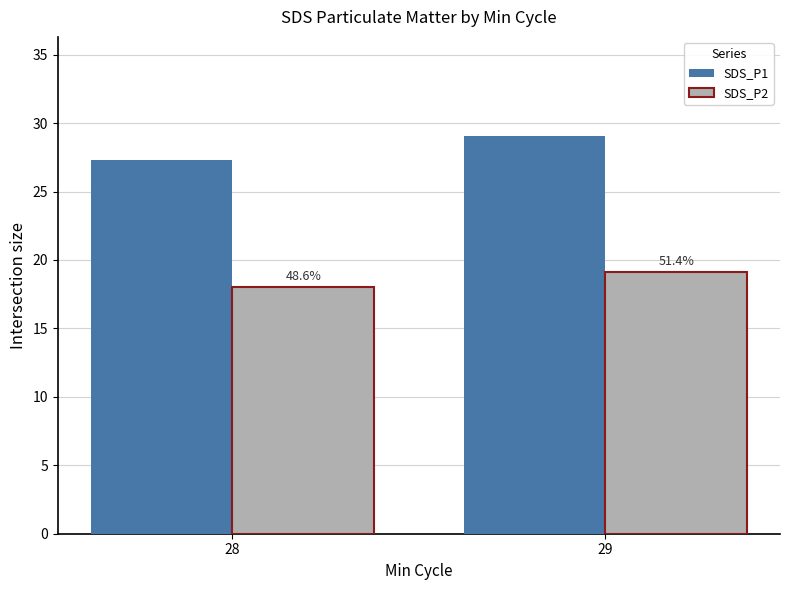

What are all the series names shown in the legend?

SDS_P1, SDS_P2